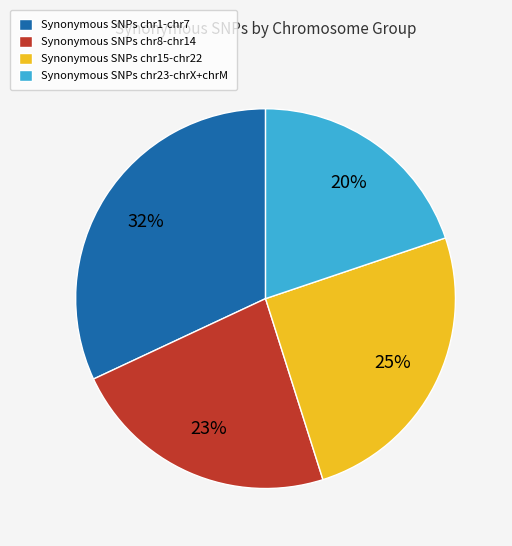

Which category has the smallest portion of the pie?

Synonymous SNPs chr23-chrX+chrM